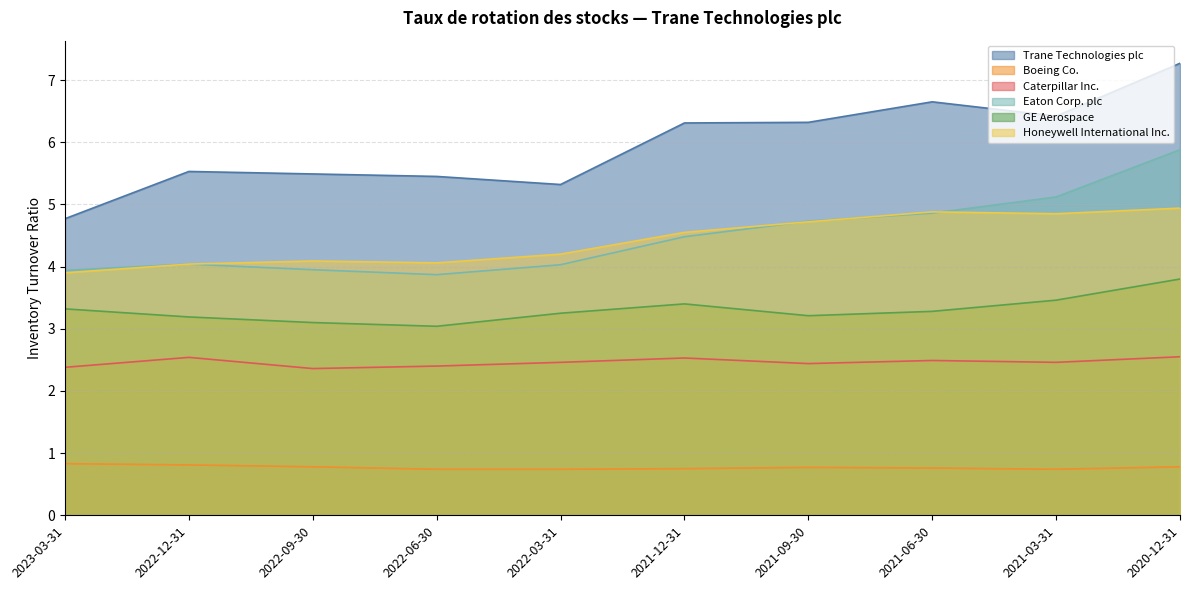

Count the number of data series in this chart.

6